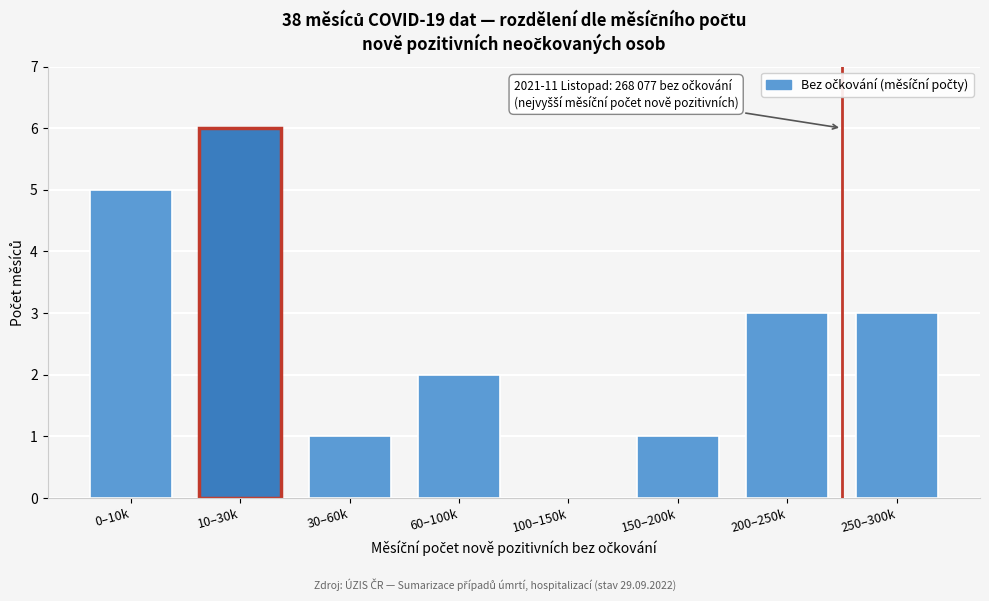

Reading left to right, list all the values displayed in this chart.

0–10k=5	10–30k=6	30–60k=1	60–100k=2	100–150k=0	150–200k=1	200–250k=3	250–300k=3